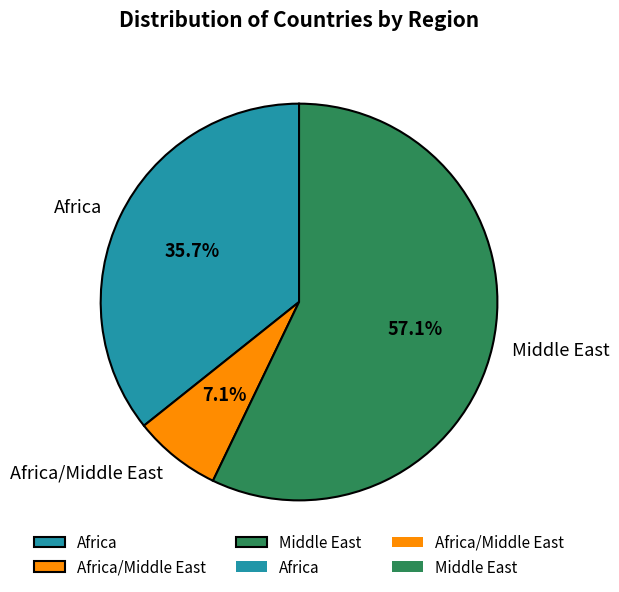

How much of the chart is everything except Africa?

64.3%